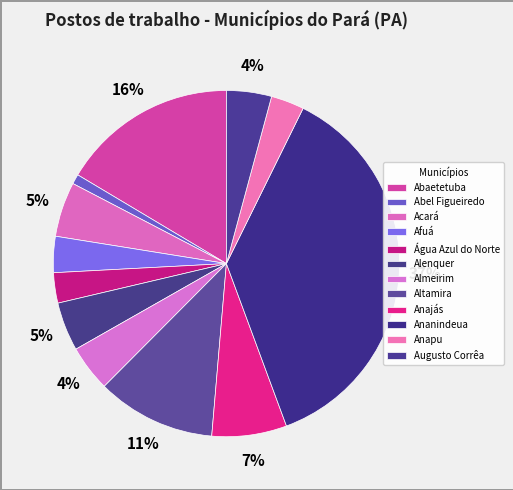

Count the number of slices in the pie.

12